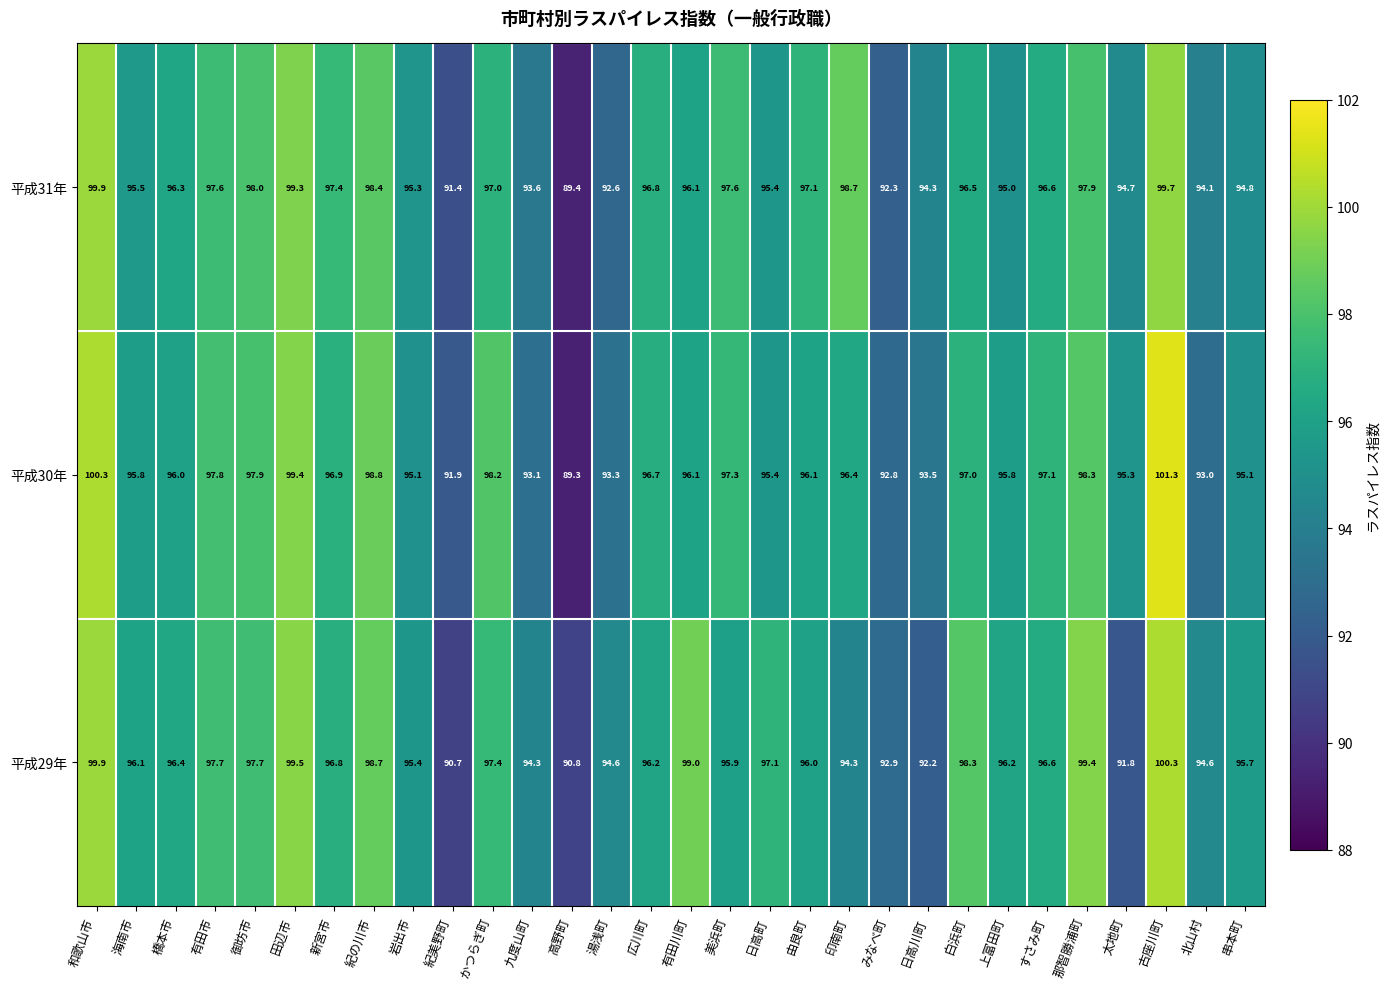

List the series in order of their overall mean, highest first.

平成29年, 平成30年, 平成31年